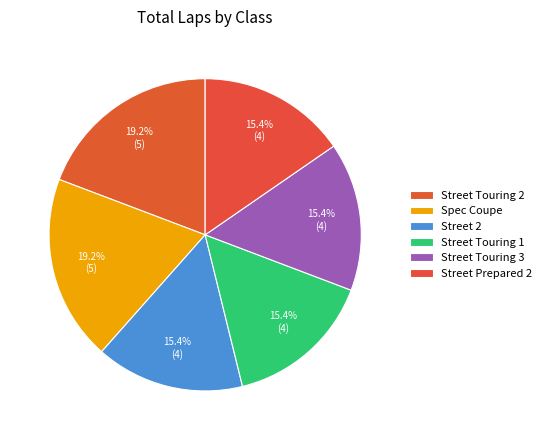

To the nearest percent, what is the combined percentage of Street Touring 1 and Street Touring 3?

31%